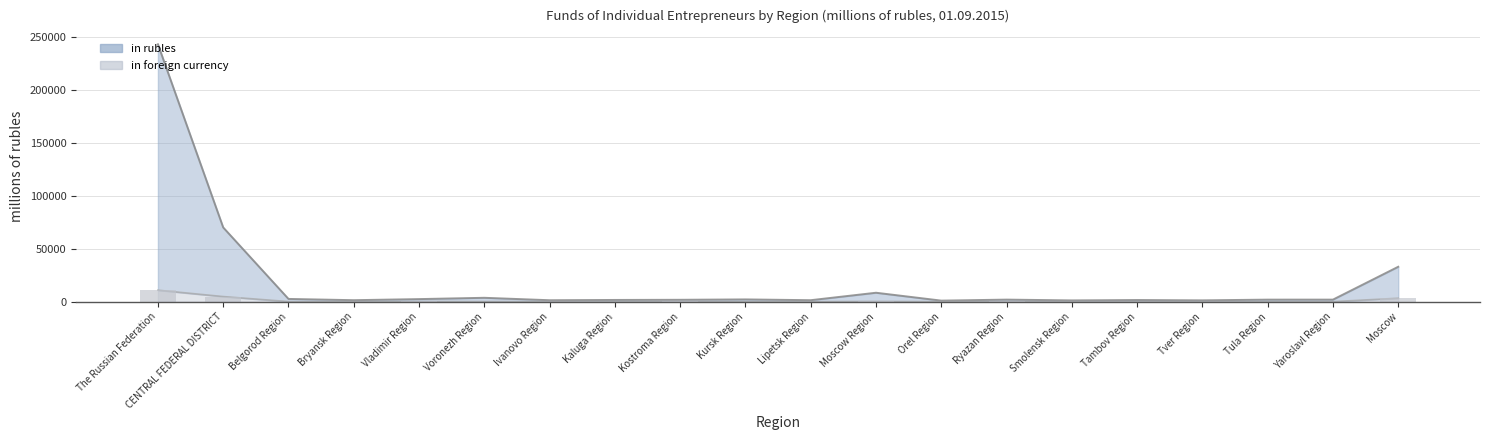

What position from the right is Smolensk Region?

6